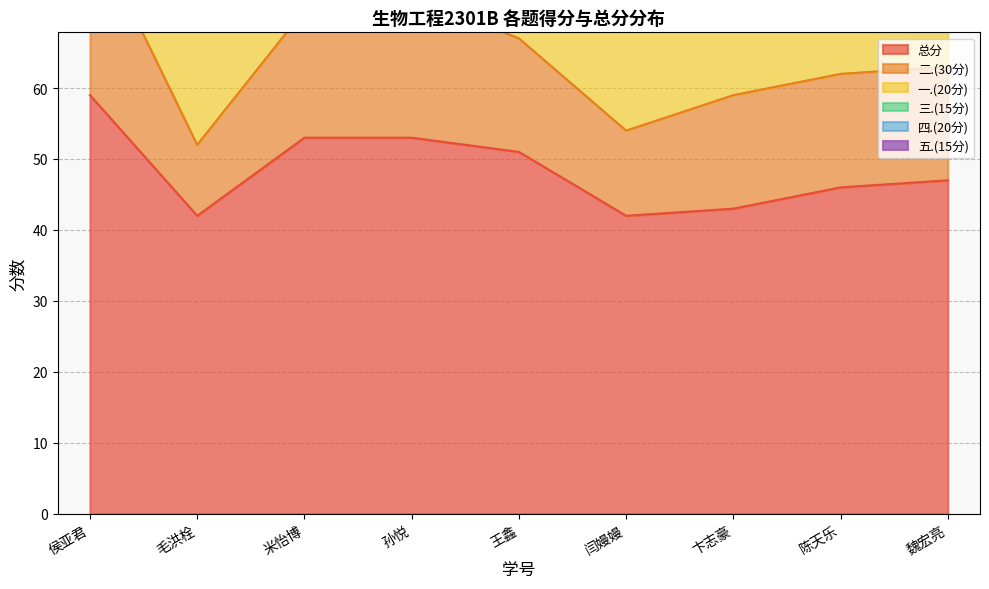

Reading left to right, extract all data points from this chart.

一.(20分): 2338160102=20	2338160111=20	2338160112=20	2338160115=18	2338160118=20	2338160122=18	2338160124=15	2338160125=15	2338160135=16
二.(30分): 2338160102=24	2338160111=10	2338160112=18	2338160115=20	2338160118=16	2338160122=12	2338160124=16	2338160125=16	2338160135=16
三.(15分): 2338160102=15	2338160111=12	2338160112=15	2338160115=15	2338160118=15	2338160122=12	2338160124=12	2338160125=15	2338160135=15
四.(20分): 2338160102=0	2338160111=0	2338160112=0	2338160115=0	2338160118=0	2338160122=0	2338160124=0	2338160125=0	2338160135=0
五.(15分): 2338160102=0	2338160111=0	2338160112=0	2338160115=0	2338160118=0	2338160122=0	2338160124=0	2338160125=0	2338160135=0
总分: 2338160102=59	2338160111=42	2338160112=53	2338160115=53	2338160118=51	2338160122=42	2338160124=43	2338160125=46	2338160135=47